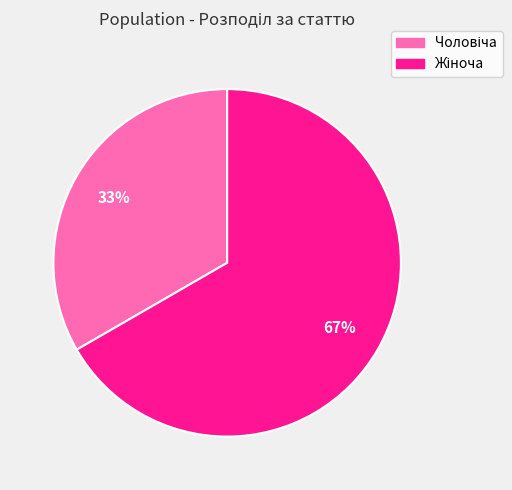

How many segments does this pie chart have?

2